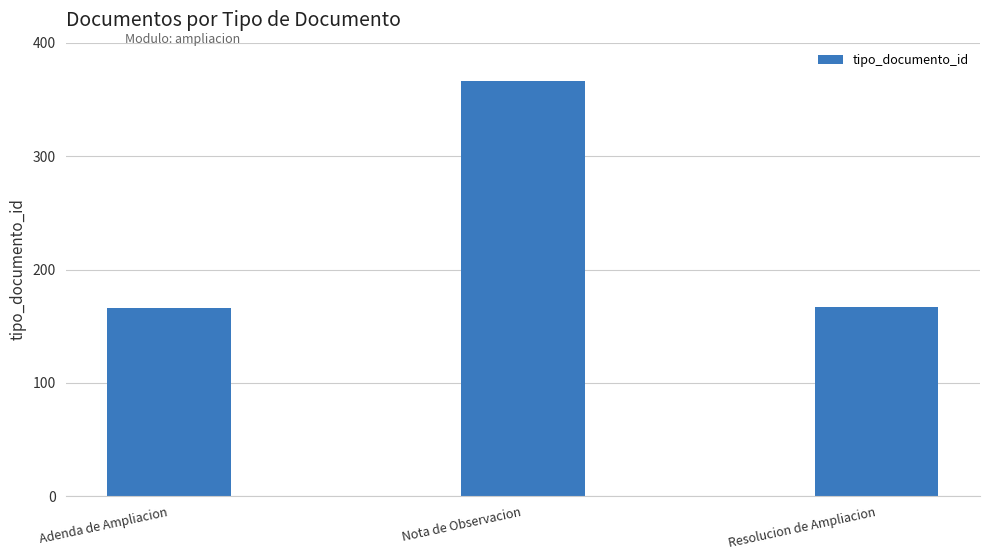

True or false: the data shows 167 at Resolucion de Ampliacion.

True